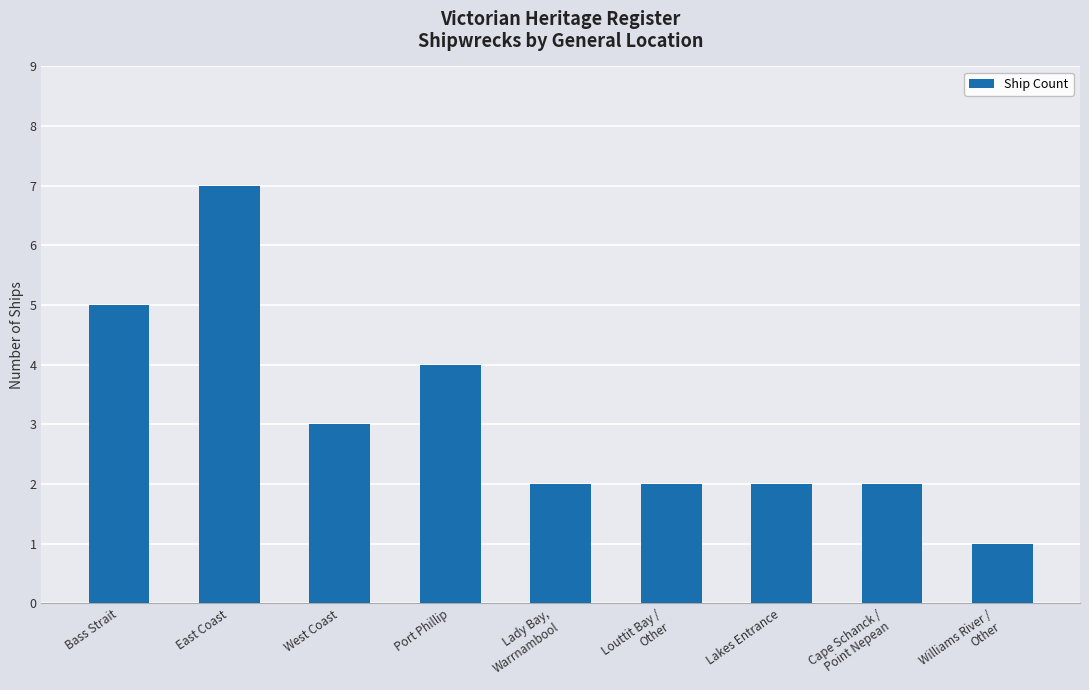

True or false: the data shows 0 at Lady Bay,
Warrnambool.

False